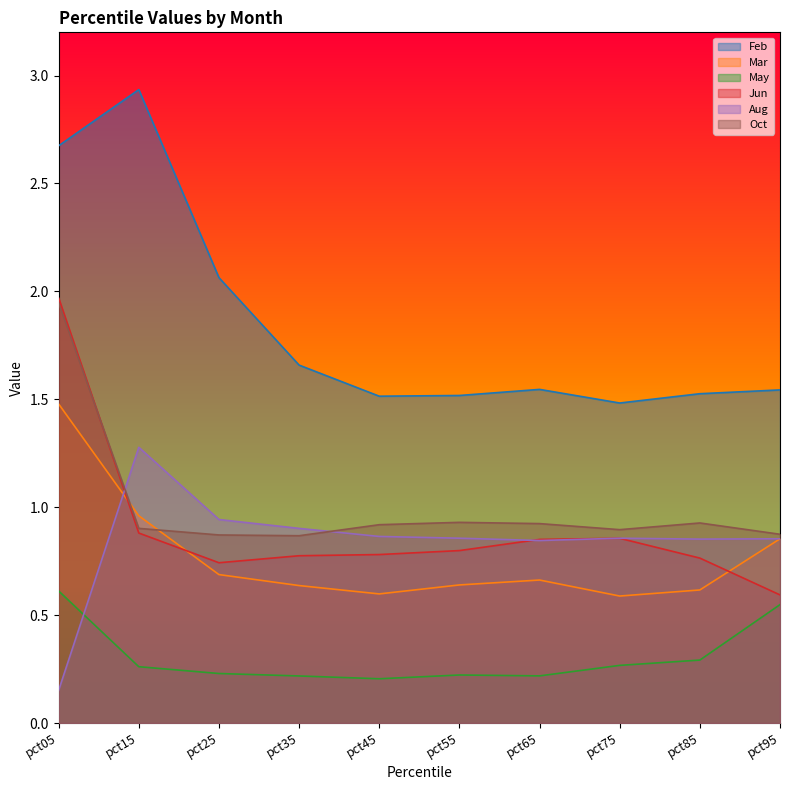

Where is the first local minimum for Aug?

pct65